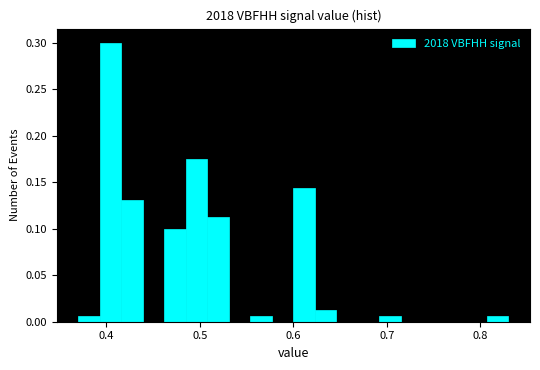

Around what value on the x-axis is the tallest bar? Give the approximate position of its centre, as read against the axis.

0.40